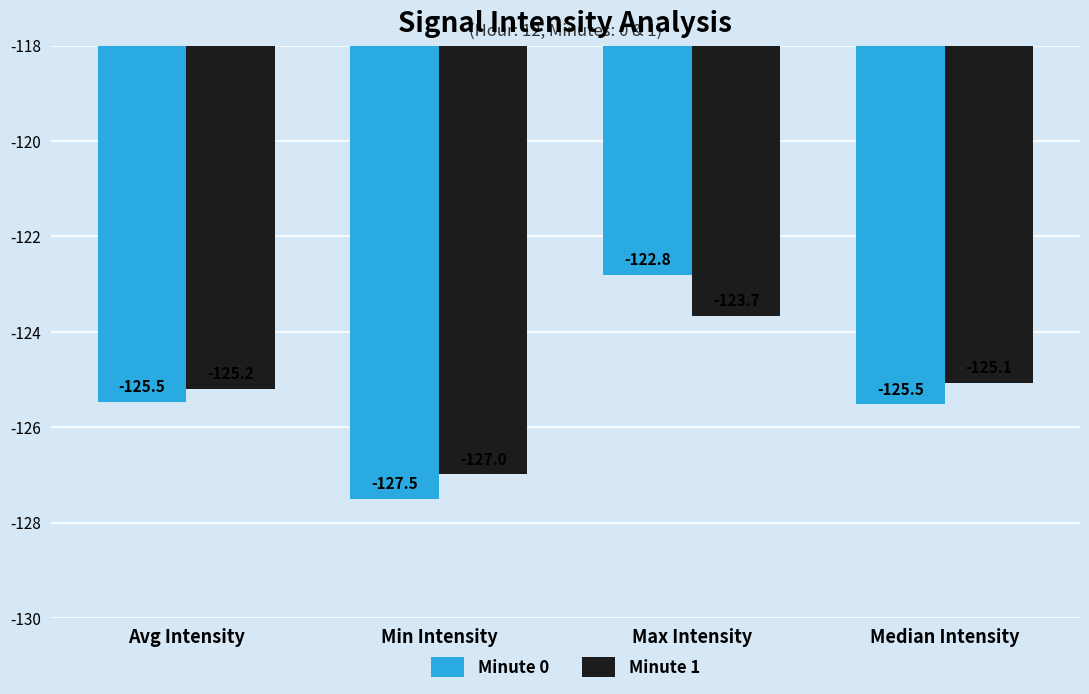

How many categories are shown in the chart?

4